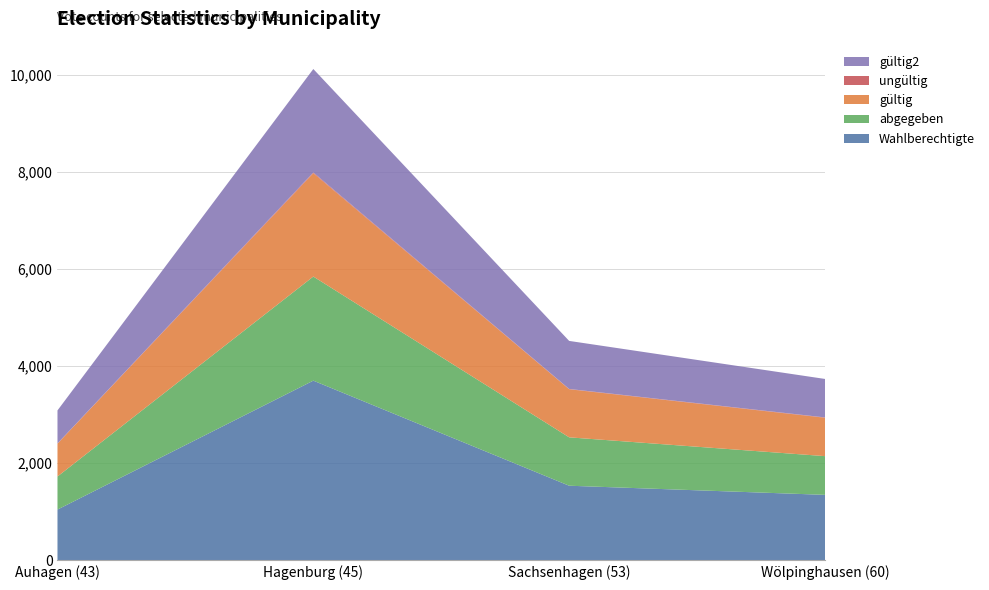

Reading left to right, list all the values displayed in this chart.

Wahlberechtigte: Auhagen (43)=1046	Hagenburg (45)=3700	Sachsenhagen (53)=1537	Wölpinghausen (60)=1349
abgegeben: Auhagen (43)=681	Hagenburg (45)=2143	Sachsenhagen (53)=996	Wölpinghausen (60)=797
gültig: Auhagen (43)=676	Hagenburg (45)=2127	Sachsenhagen (53)=990	Wölpinghausen (60)=790
ungültig: Auhagen (43)=5	Hagenburg (45)=16	Sachsenhagen (53)=6	Wölpinghausen (60)=7
gültig2: Auhagen (43)=679	Hagenburg (45)=2129	Sachsenhagen (53)=989	Wölpinghausen (60)=792